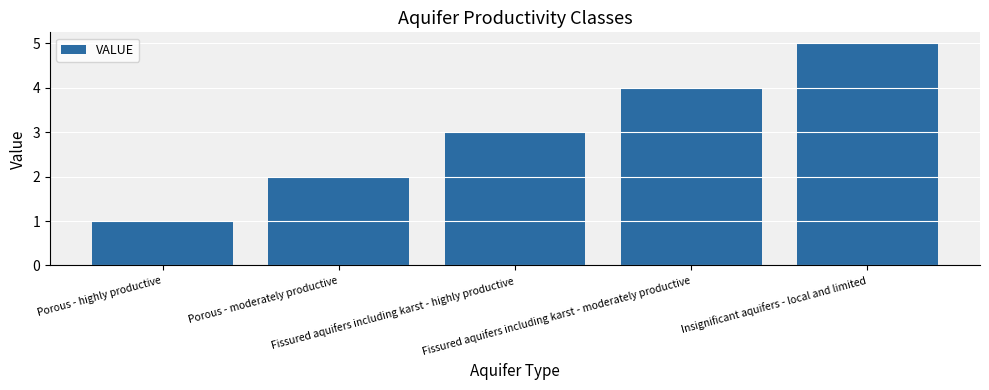

What position from the left is Insignificant aquifers - local and limited?

5